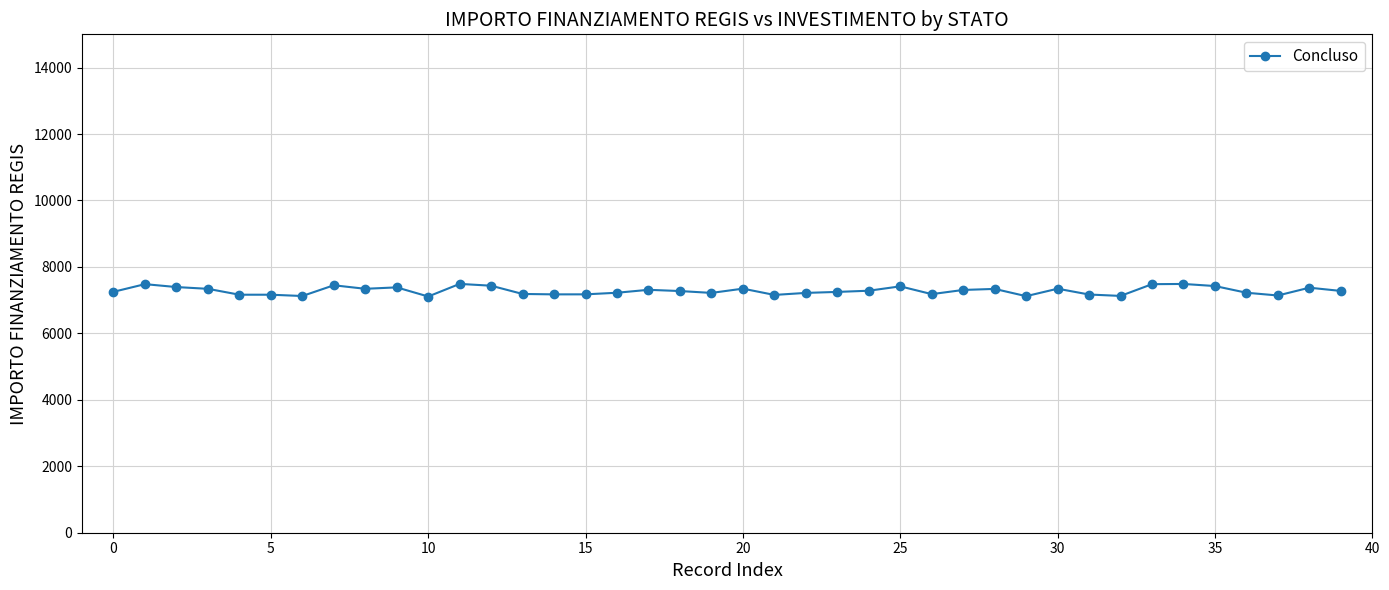

Count the number of categories in the chart.

40